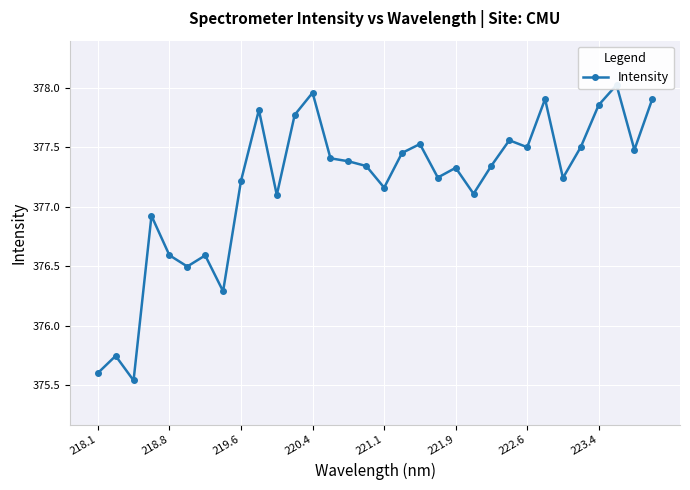

How many distinct data groups are displayed?

1